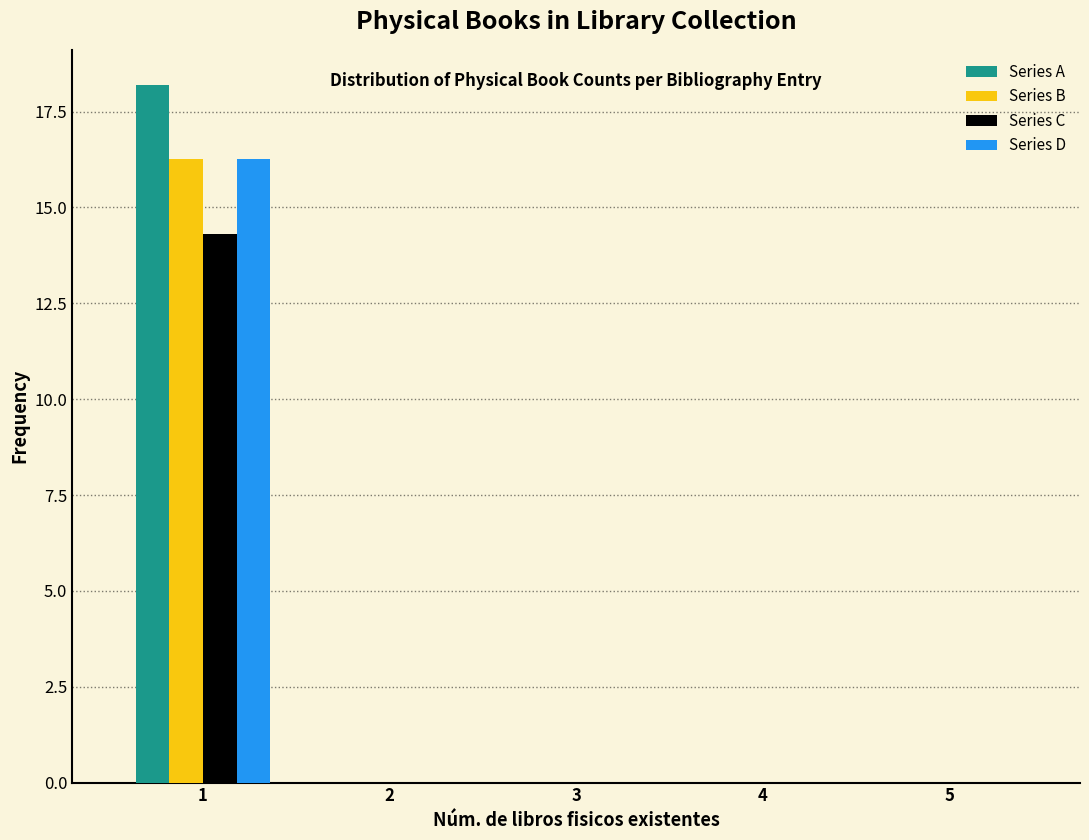

Which series changed the most between 1 and 2?

Series A